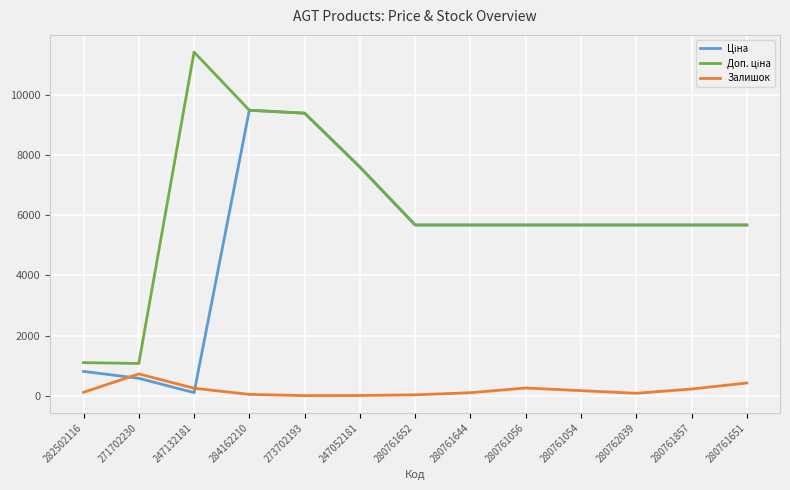

True or false: Залишок has a value of 180.0 at 280761054.

True